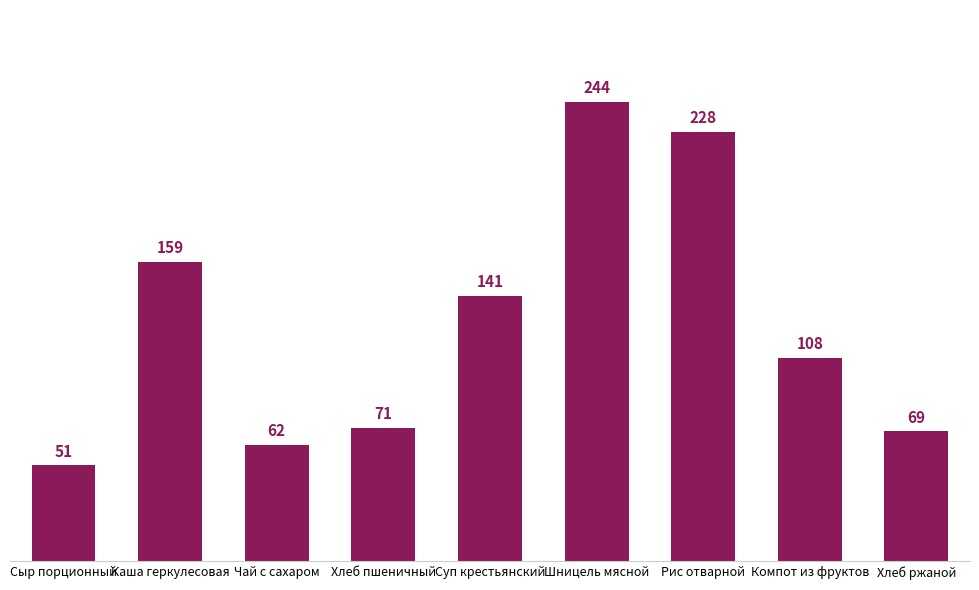

What is the difference between the values at Хлеб ржаной and Хлеб пшеничный?

2.0